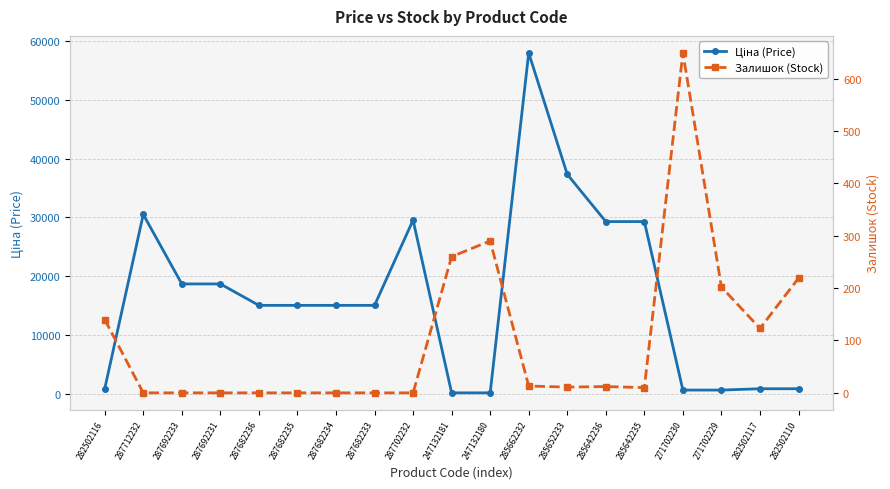

How many distinct data groups are displayed?

2